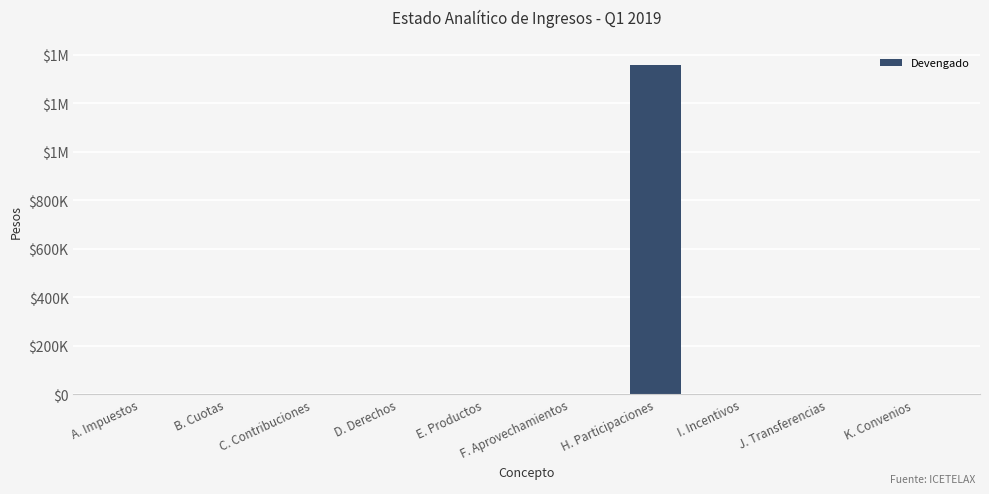

Reading left to right, transcribe all the data shown in this chart.

A. Impuestos=0	B. Cuotas=0	C. Contribuciones=0	D. Derechos=0	E. Productos=1	F. Aprovechamientos=0	H. Participaciones=1359070	I. Incentivos=0	J. Transferencias=0	K. Convenios=0